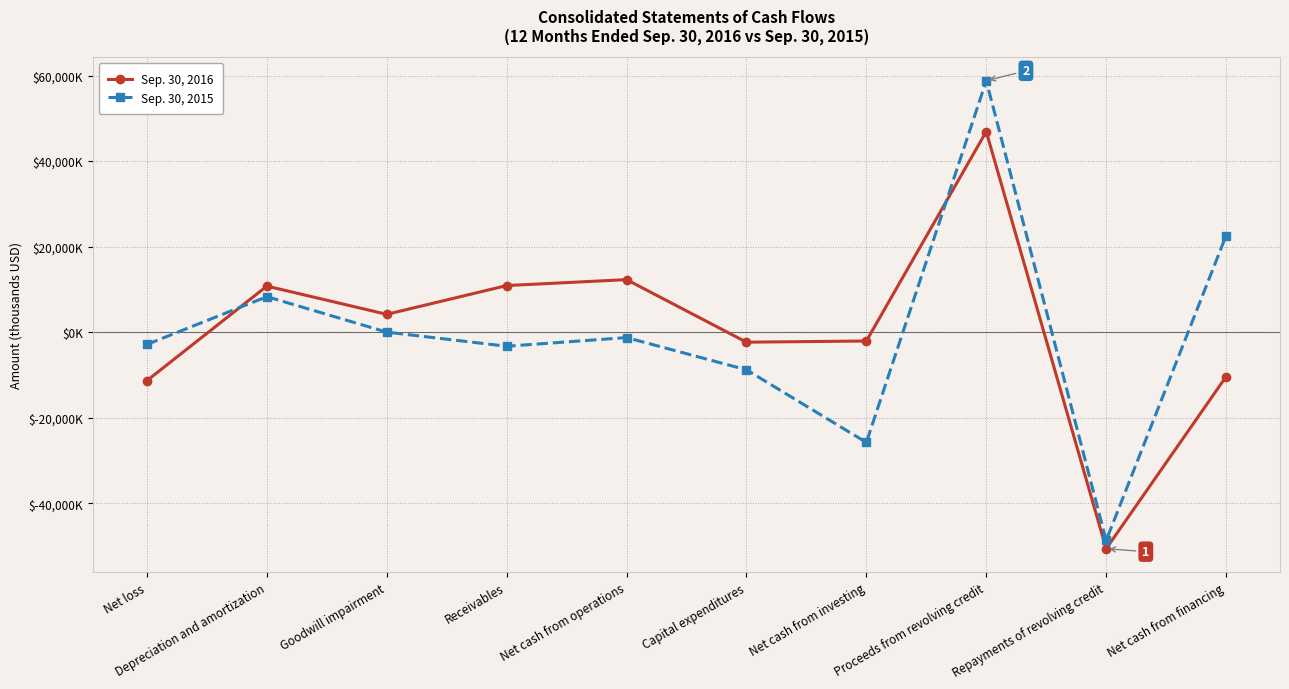

How many intersections are there between Sep. 30, 2016 and Sep. 30, 2015?

2